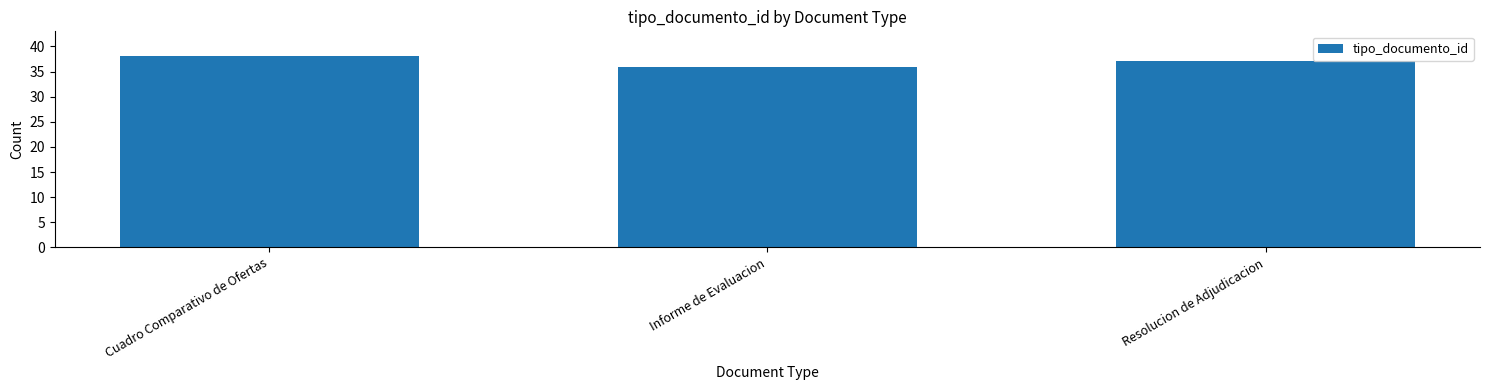

Reading left to right, extract all data points from this chart.

Cuadro Comparativo de Ofertas=38	Informe de Evaluacion=36	Resolucion de Adjudicacion=37